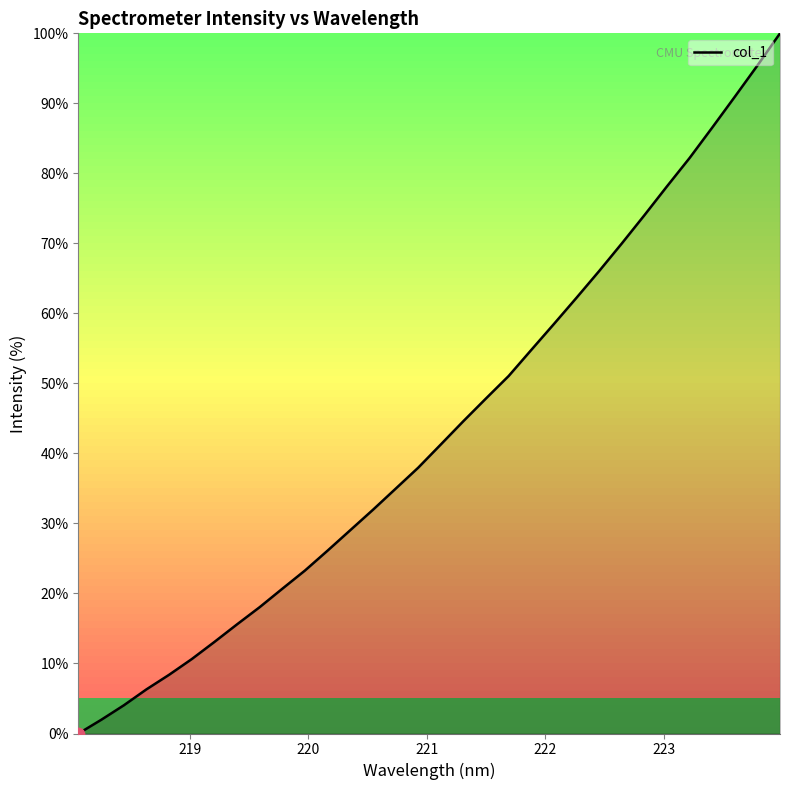

What is the difference between the maximum and minimum values?

100.0